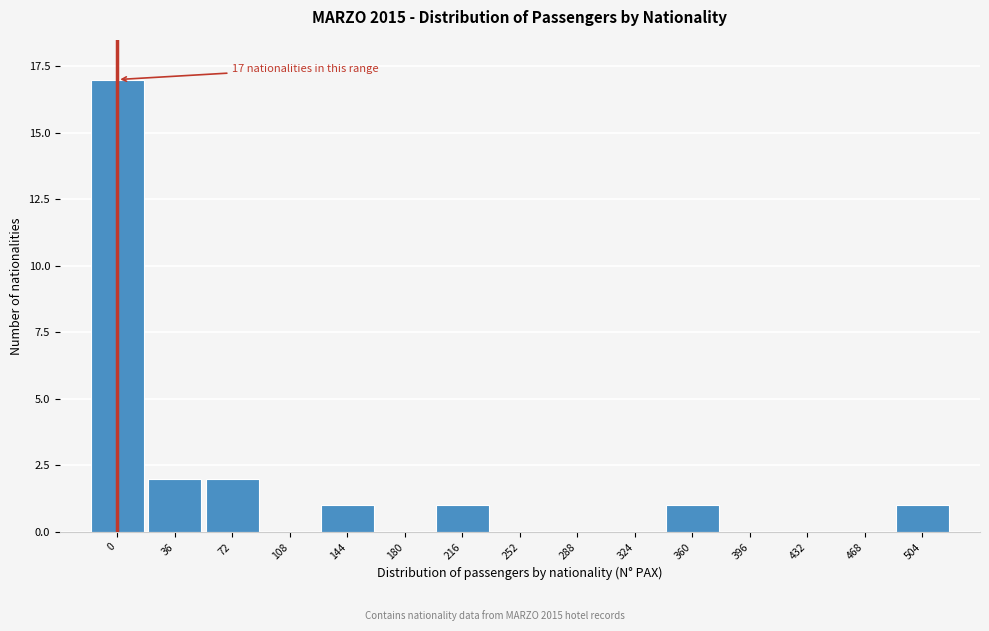

Reading left to right, extract all data points from this chart.

0=17	36=2	72=2	108=0	144=1	180=0	216=1	252=0	288=0	324=0	360=1	396=0	432=0	468=0	504=1